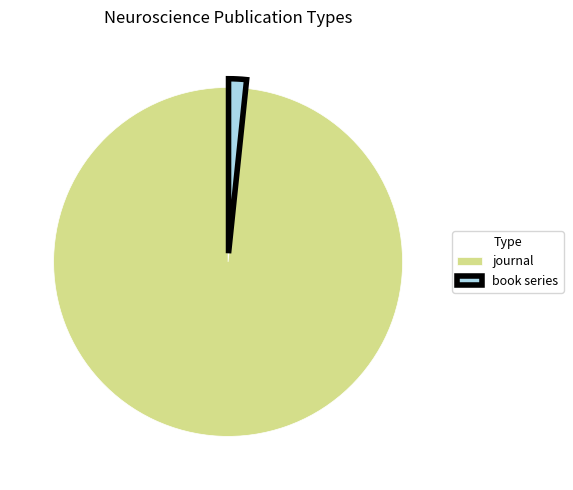

How many slices are in this pie chart?

2